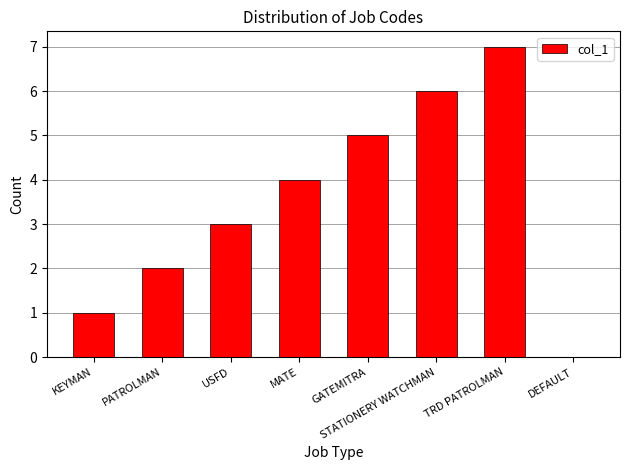

Are the bars grouped side by side (vs. stacked)?

No